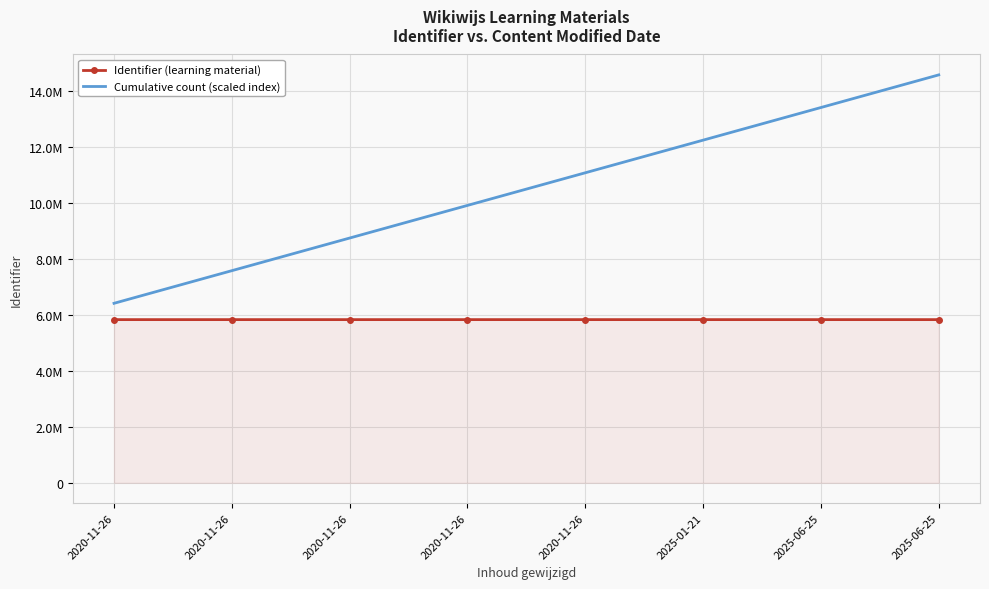

What is the sum of all Cumulative count (scaled index) values?

83956737.6